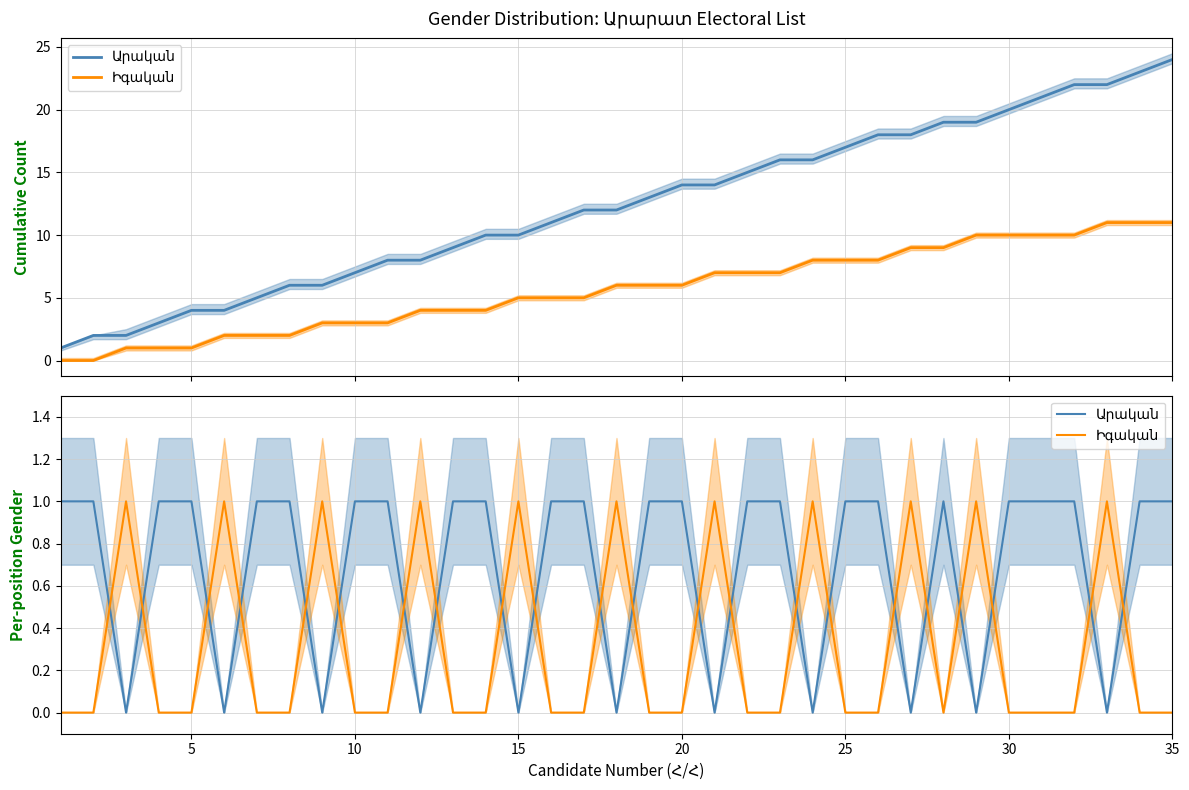

Which series has the largest range (max minus min)?

Արական